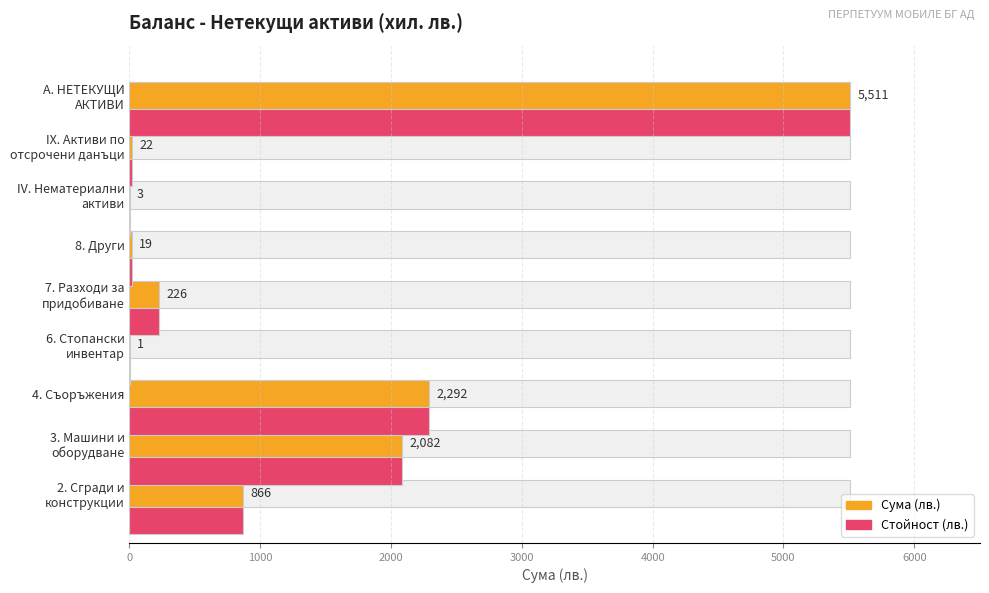

The Сума (лв.) series shows 1210 at 3. Машини и оборудване. True or false?

False